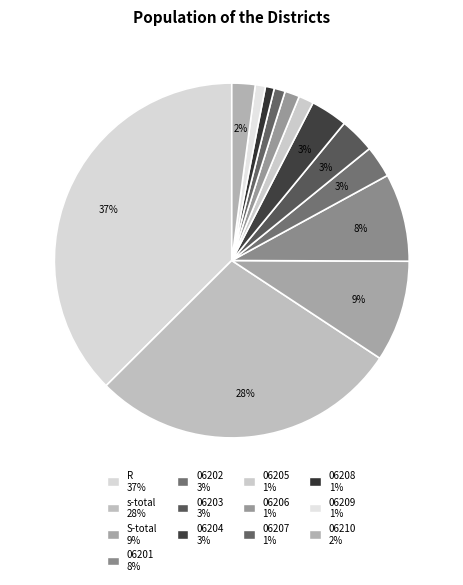

What is the largest slice in the pie chart?

R